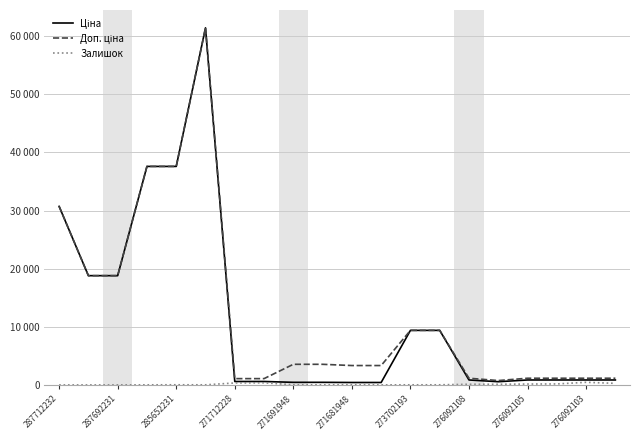

Does the chart have visible grid lines?

Yes